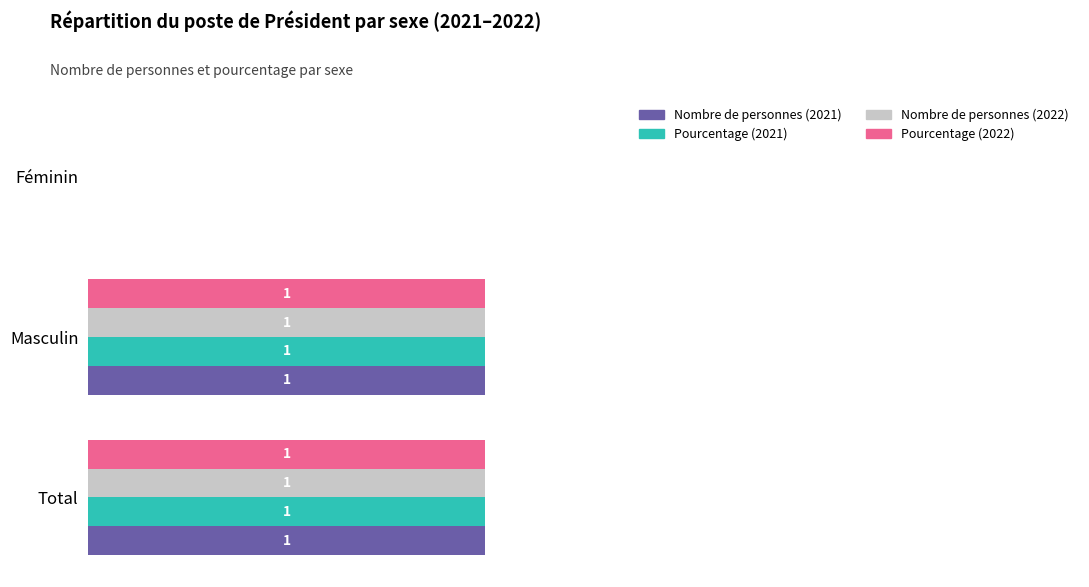

At which label is Nombre de personnes (2022) closest to 0?

Féminin